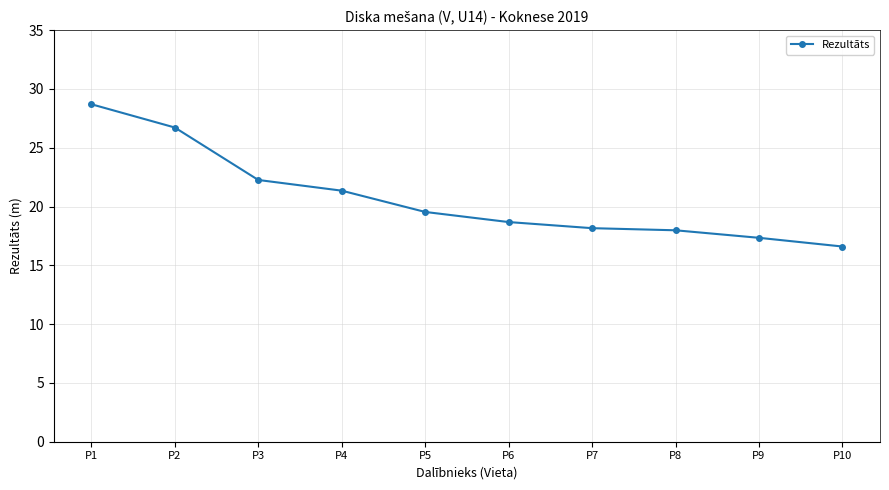

The chart shows a value of 12.1 at P1. True or false?

False